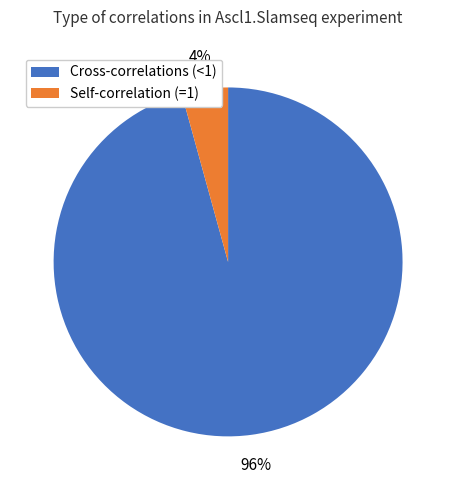

Is there any slice that represents more than half of the pie?

Yes